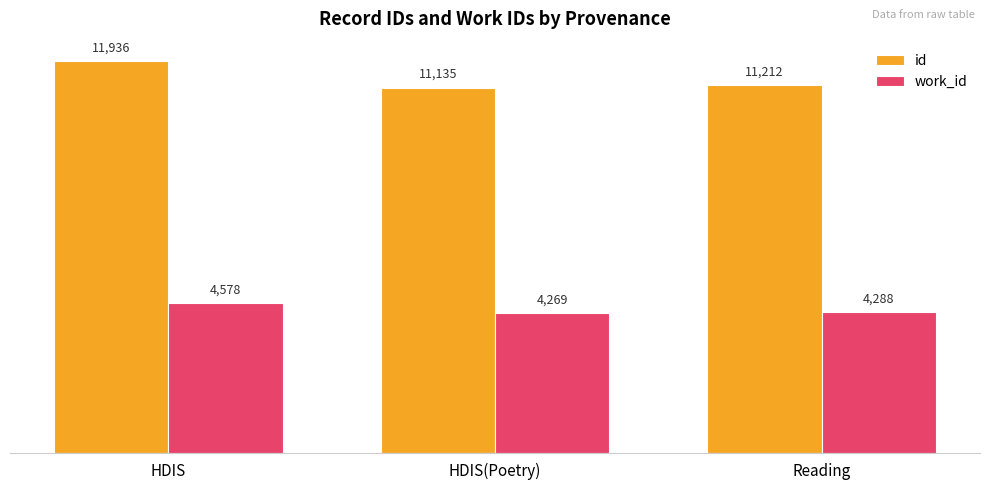

What is the average value of the work_id series?

4378